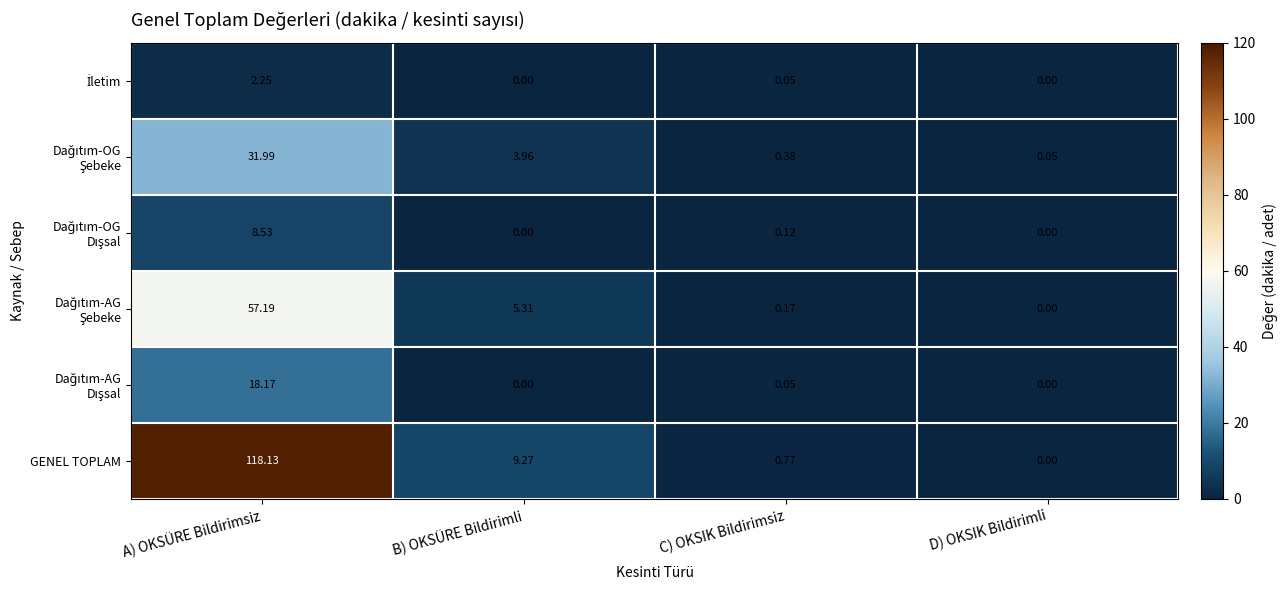

Between A) OKSÜRE Bildirimsiz and D) OKSIK Bildirimli, which series saw the biggest shift?

GENEL TOPLAM